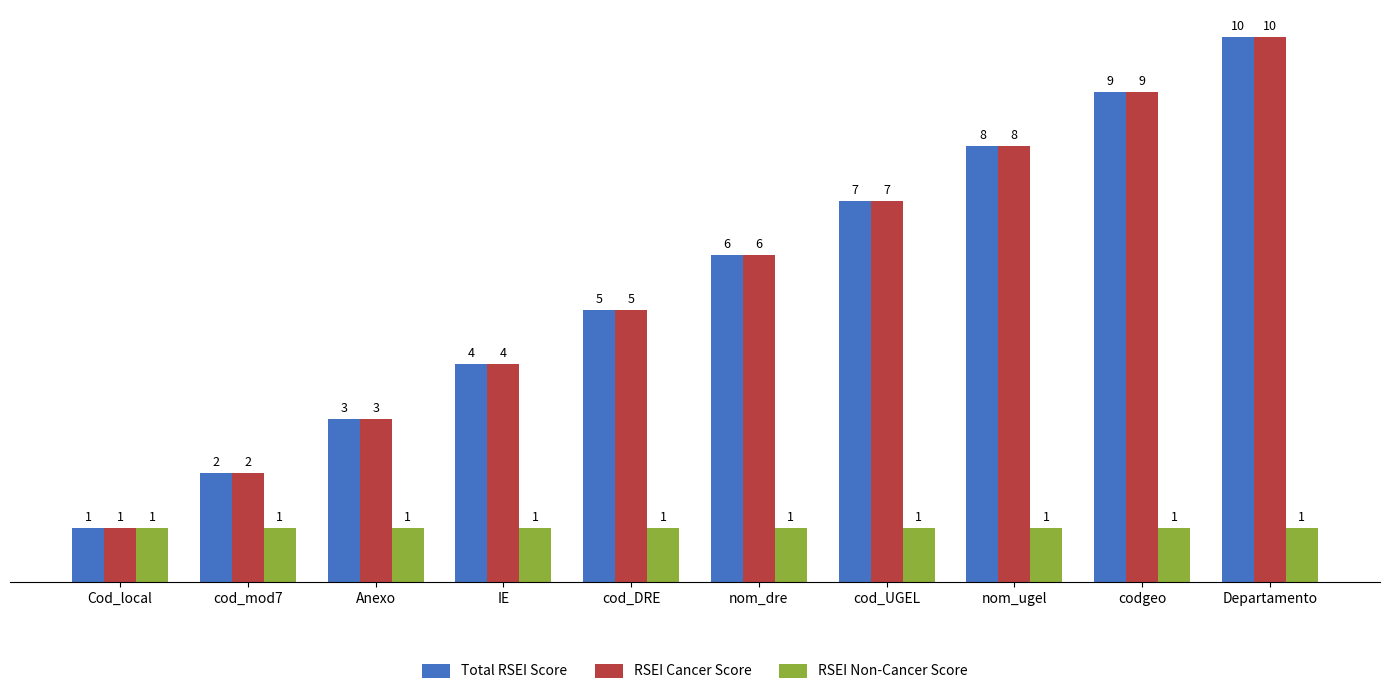

How many bars are there in each group?

3